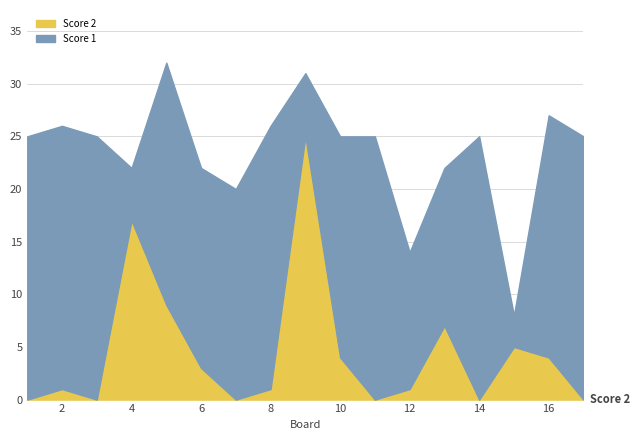

After their last crossing, which series has the higher values: Score 1 or Score 2?

Score 1